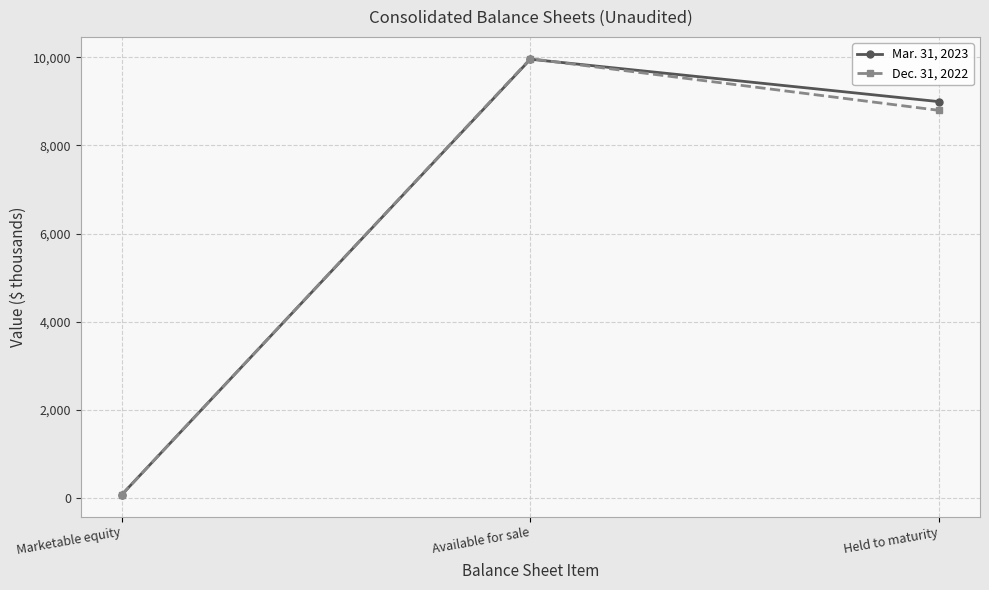

How many series are shown in this chart?

2